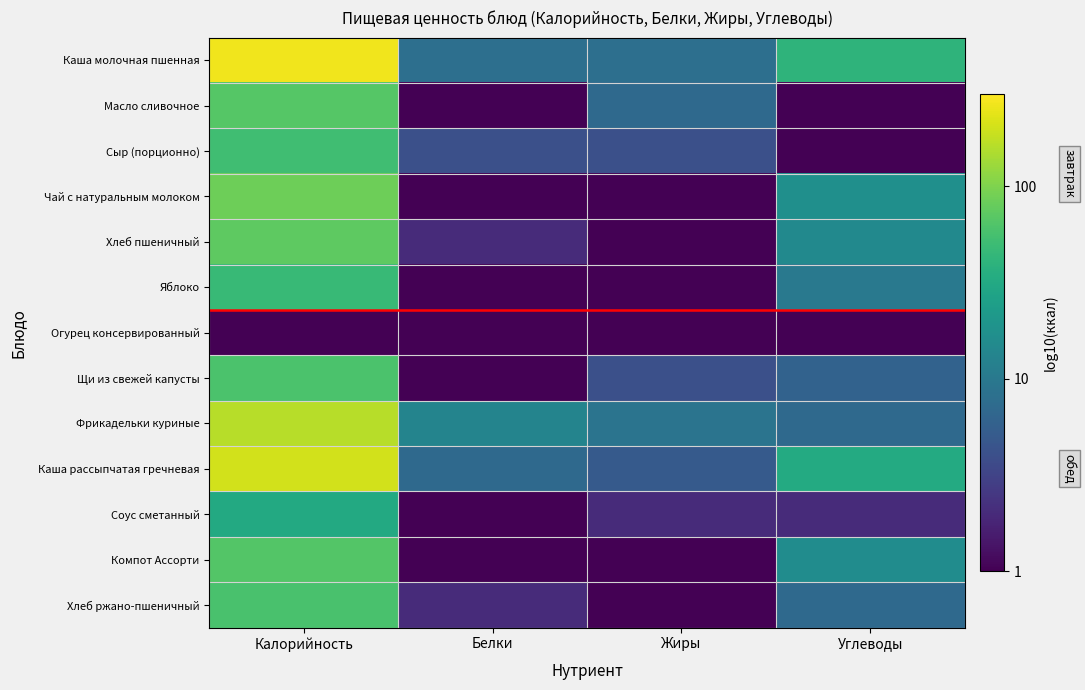

Reading right to left, list all the values displayed in this chart.

Каша молочная пшенная: Углеводы=1.6	Жиры=0.9	Белки=0.9	Калорийность=2.4
Масло сливочное: Углеводы=-1.0	Жиры=0.8	Белки=-1.0	Калорийность=1.8
Сыр (порционно): Углеводы=-1.0	Жиры=0.6	Белки=0.6	Калорийность=1.7
Чай с натуральным молоком: Углеводы=1.2	Жиры=0.0	Белки=0.0	Калорийность=1.9
Хлеб пшеничный: Углеводы=1.2	Жиры=-1.0	Белки=0.3	Калорийность=1.9
Яблоко: Углеводы=1.0	Жиры=-1.0	Белки=-1.0	Калорийность=1.7
Огурец консервированный: Углеводы=-1.0	Жиры=-1.0	Белки=-1.0	Калорийность=0.0
Щи из свежей капусты: Углеводы=0.8	Жиры=0.6	Белки=0.0	Калорийность=1.8
Фрикадельки куриные: Углеводы=0.8	Жиры=1.0	Белки=1.1	Калорийность=2.2
Каша рассыпчатая гречневая: Углеводы=1.5	Жиры=0.7	Белки=0.8	Калорийность=2.3
Соус сметанный: Углеводы=0.3	Жиры=0.3	Белки=0.0	Калорийность=1.5
Компот Ассорти: Углеводы=1.2	Жиры=-1.0	Белки=-1.0	Калорийность=1.8
Хлеб ржано-пшеничный: Углеводы=0.8	Жиры=0.0	Белки=0.3	Калорийность=1.8